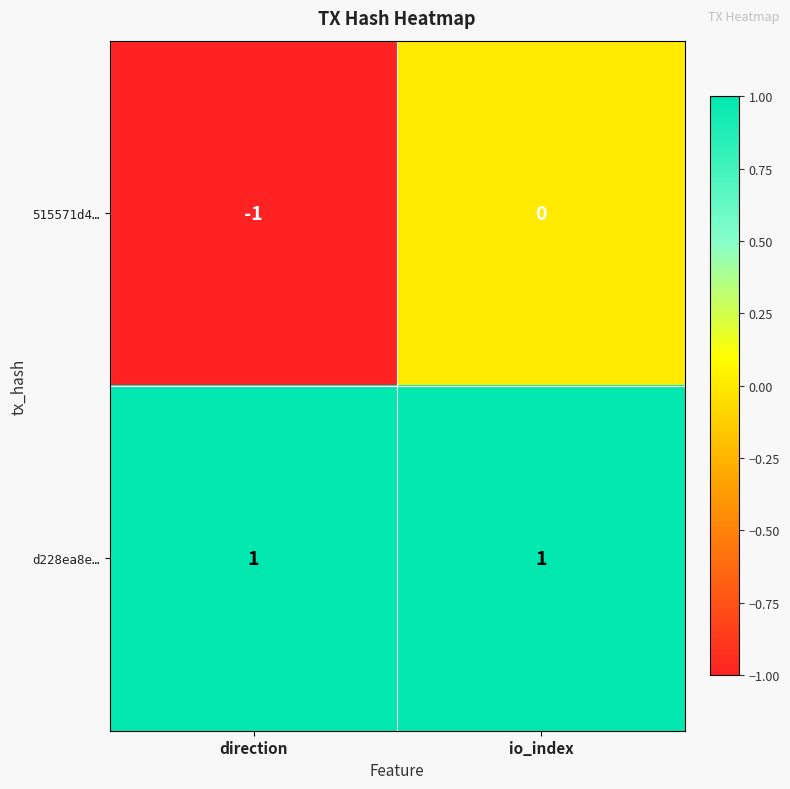

Which series changed the most between direction and io_index?

515571d4…